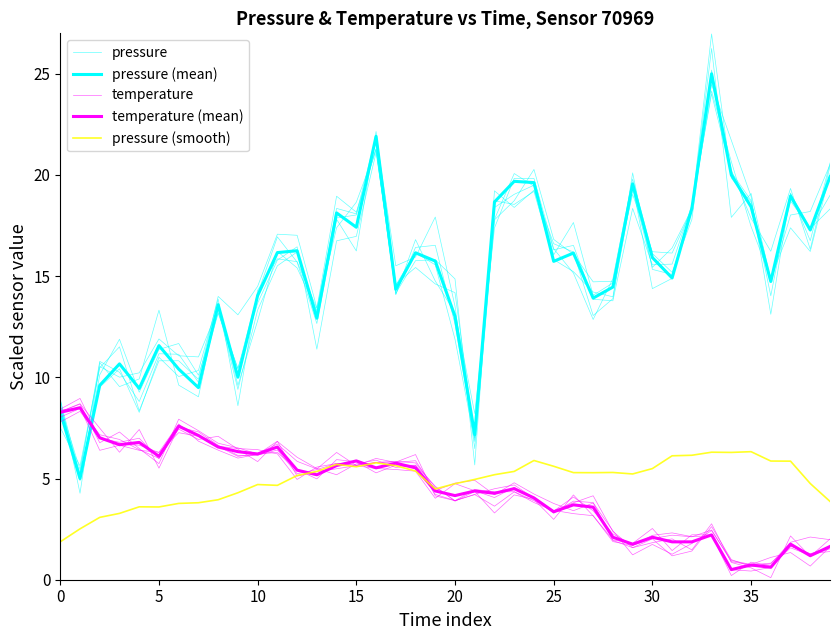

How many lines are shown in the chart?

5